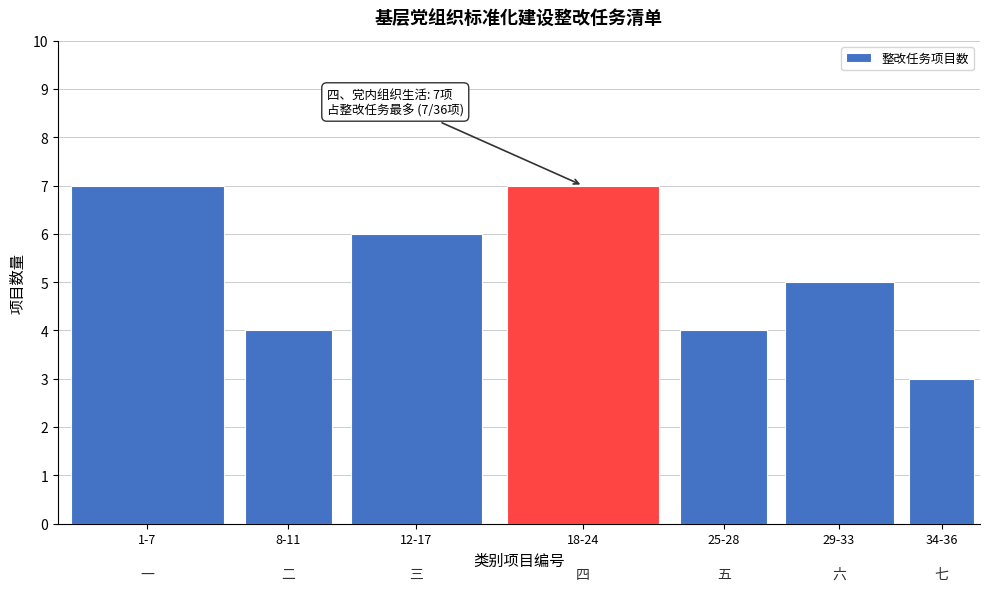

Reading left to right, transcribe all the data shown in this chart.

7	4	6	7	4	5	3